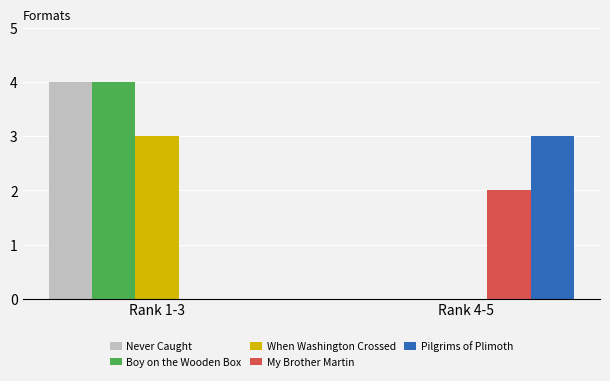

What is the difference between the Never Caught values at Rank 4-5 and Rank 1-3?

4